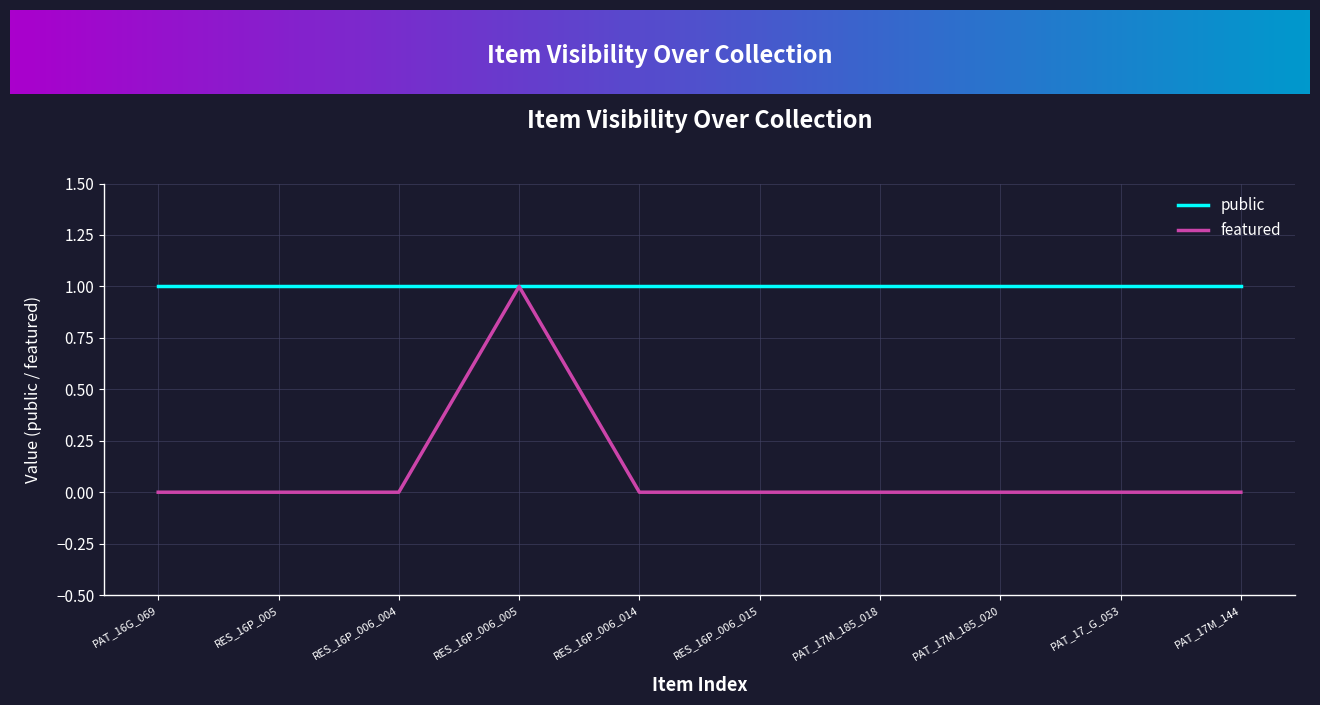

What position from the right is PAT_17M_185_020?

3